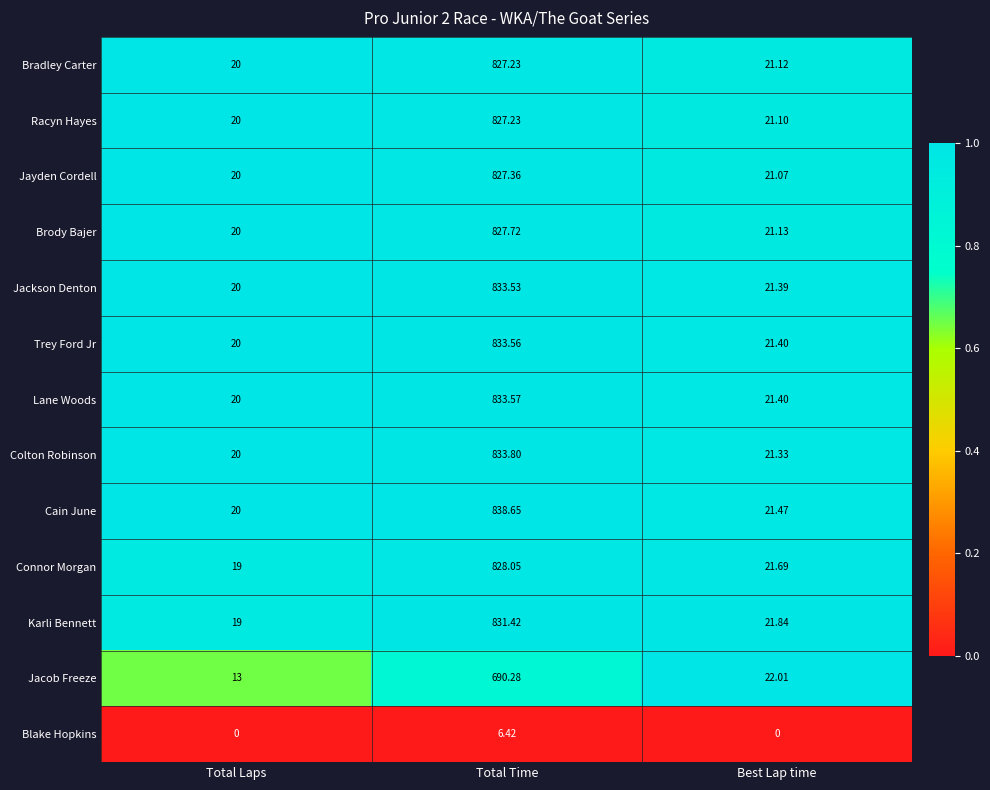

Which series changed the most between Total Time and Best Lap time?

Cain June